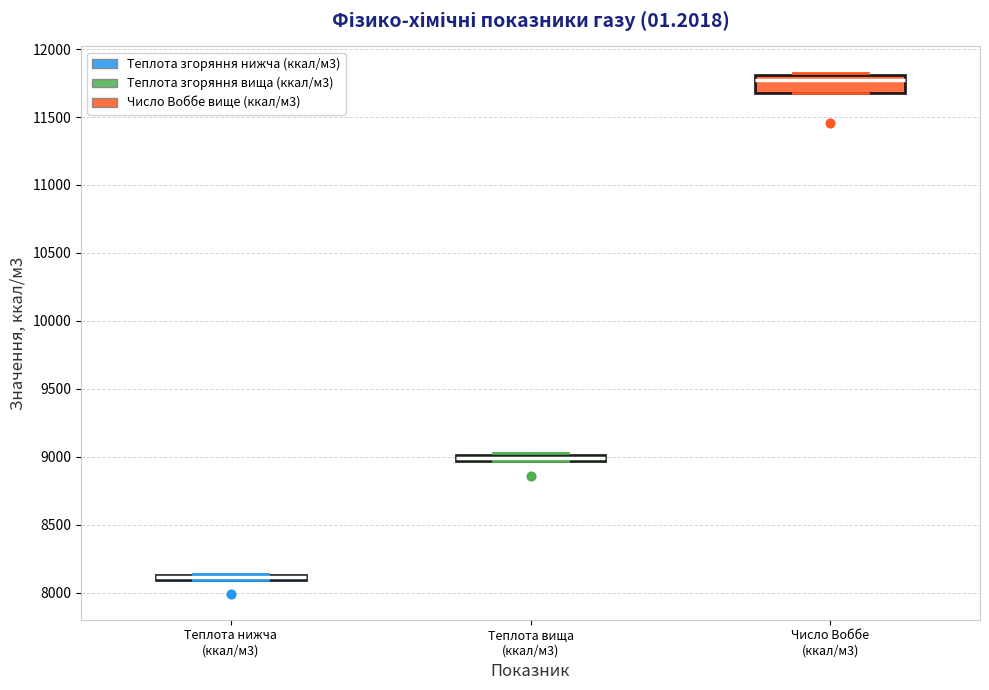

Which box has the highest median line?

Число Воббе (ккал/м3)